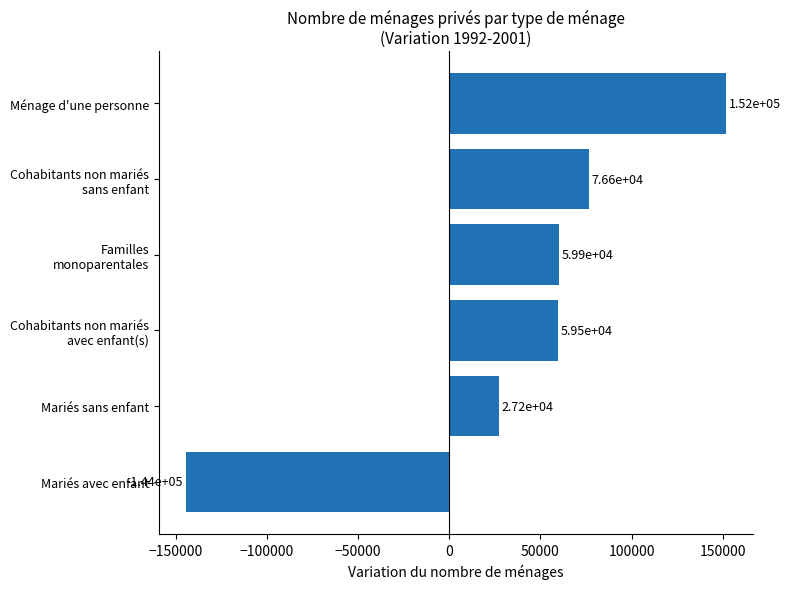

What is the greatest value displayed?

151878